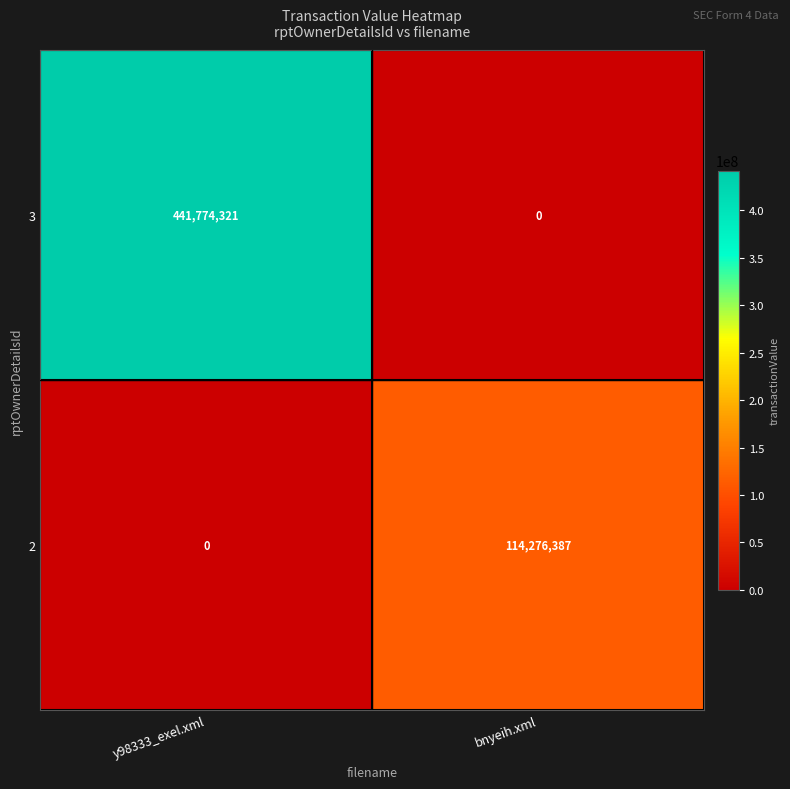

Count the number of categories in the chart.

2